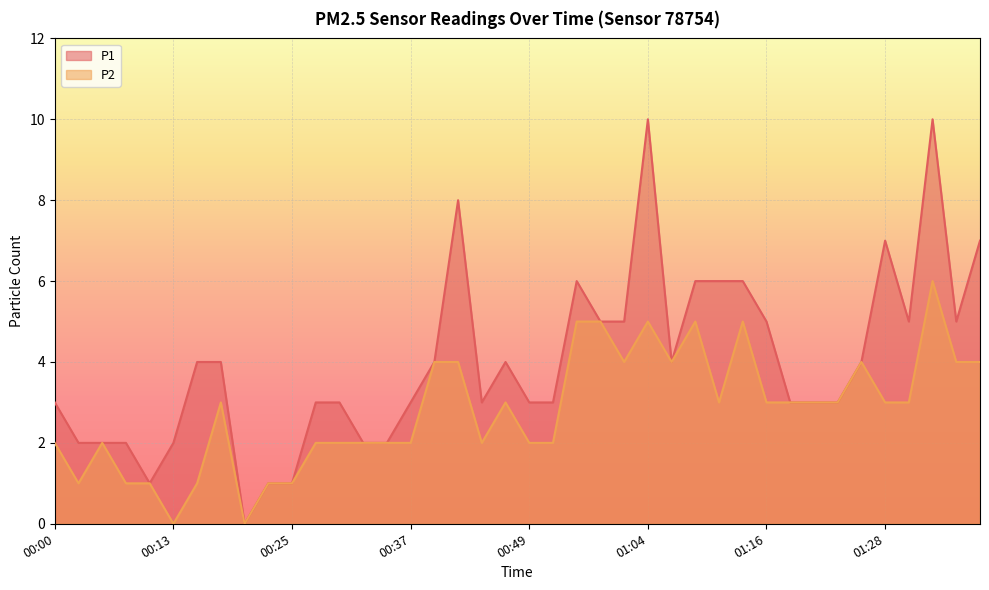

How many data points in P2 are less than 3?

18